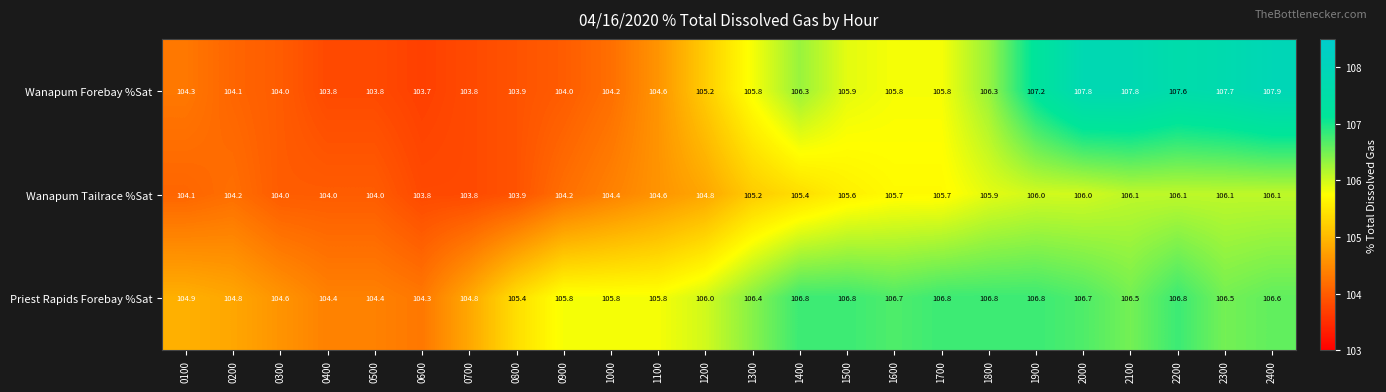

Which category has the lowest value across all series?

0600